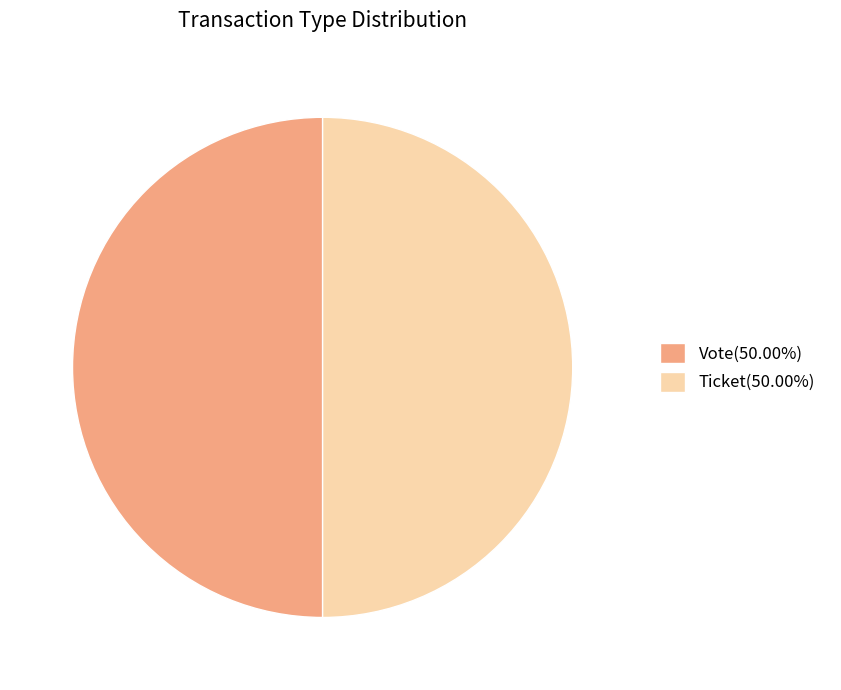

Combined, do Vote(50.00%) and Ticket(50.00%) account for over 50%?

Yes